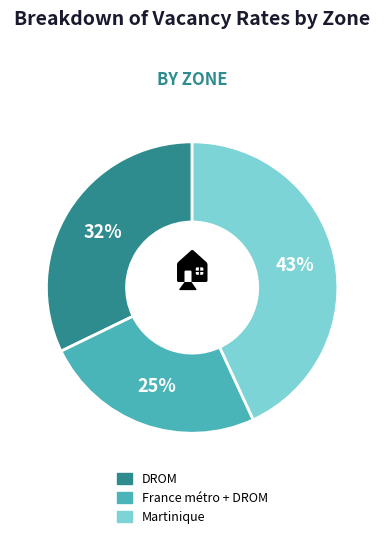

To the nearest percent, what percentage of the pie is DROM?

32%